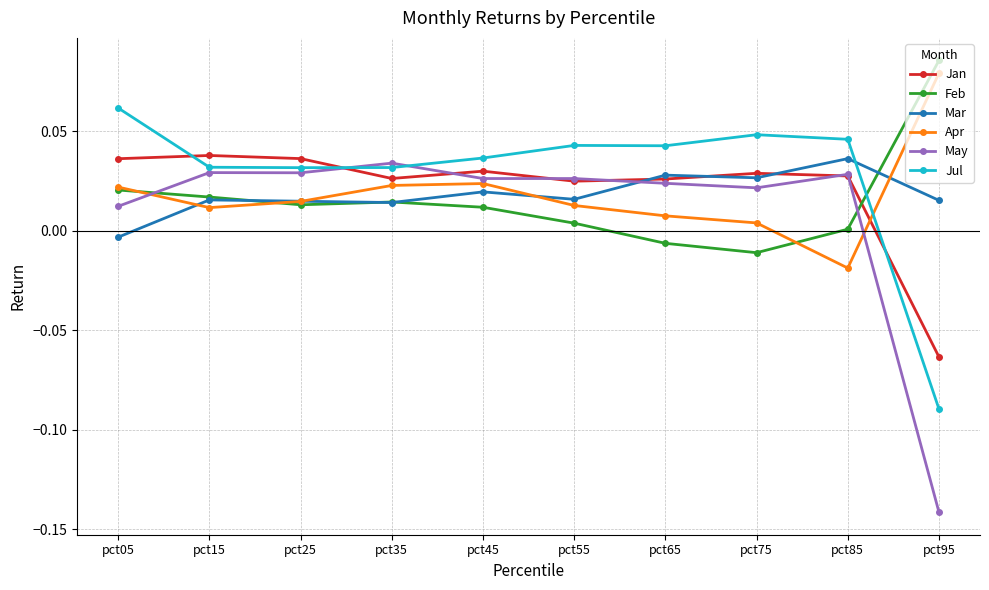

True or false: Feb and Jul intersect in this chart.

True